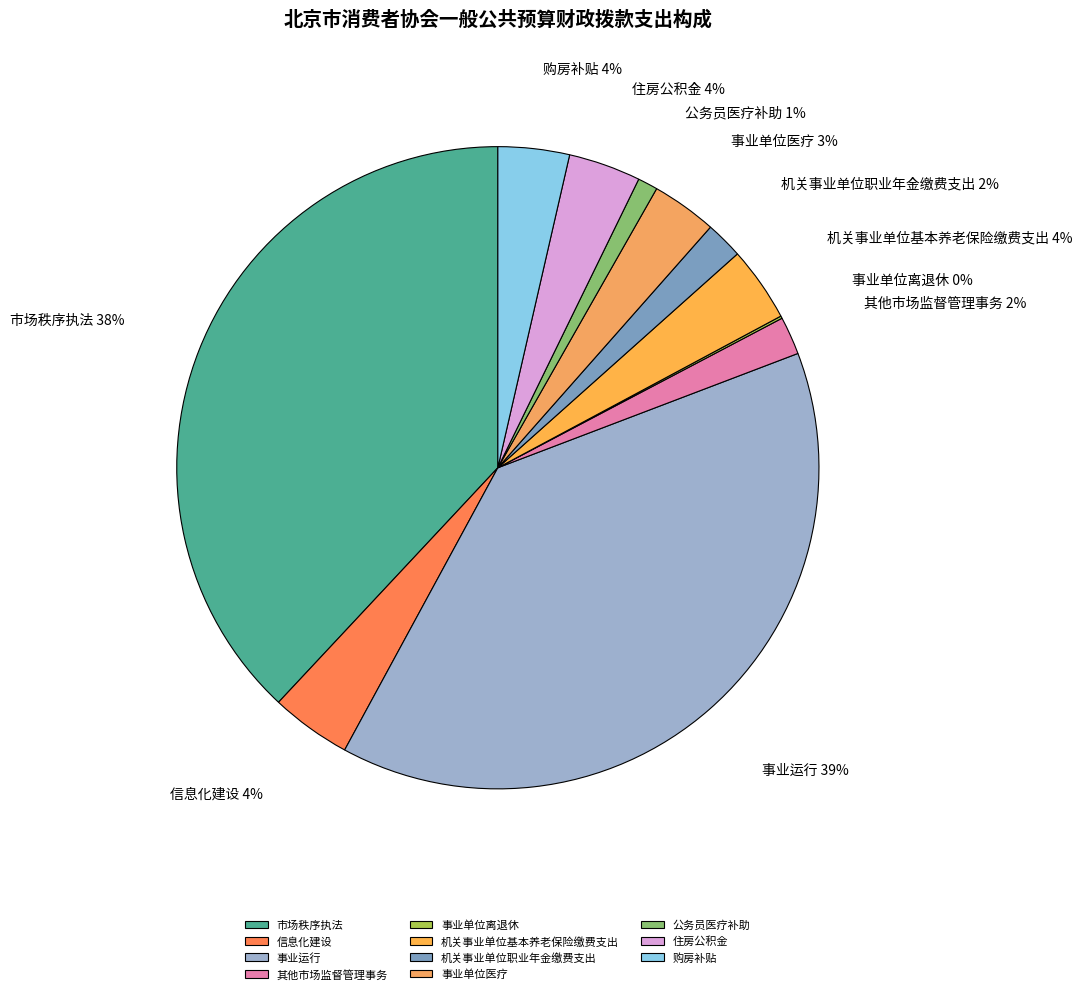

How many segments does this pie chart have?

11